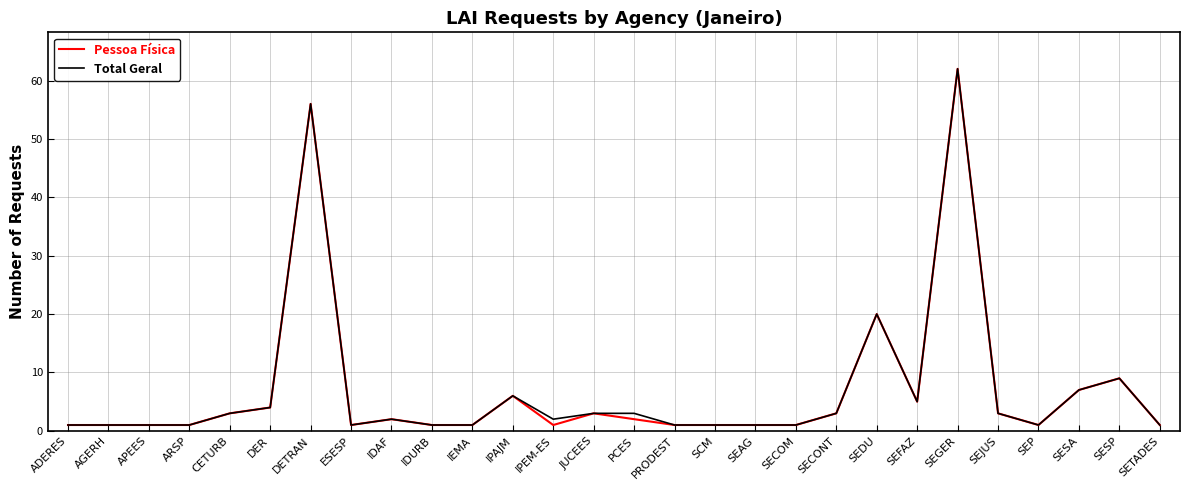

Reading left to right, list all the values displayed in this chart.

Pessoa Física: 1	1	1	1	3	4	56	1	2	1	1	6	1	3	2	1	1	1	1	3	20	5	62	3	1	7	9	1
Total Geral: 1	1	1	1	3	4	56	1	2	1	1	6	2	3	3	1	1	1	1	3	20	5	62	3	1	7	9	1